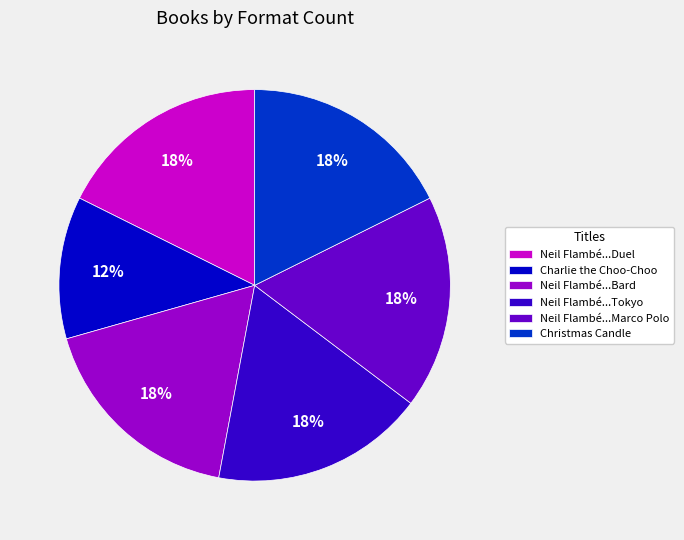

To the nearest percent, what is the average slice percentage?

17%